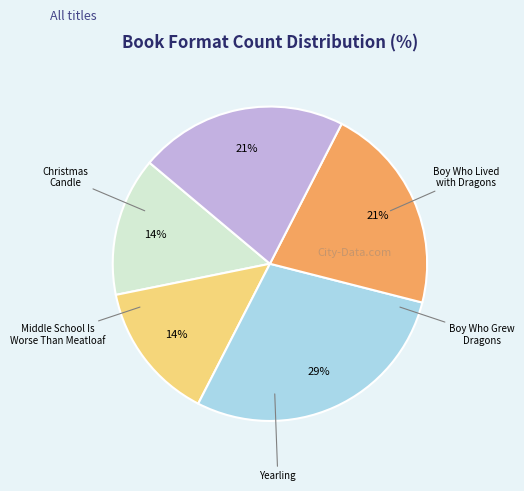

Is there a majority slice in this chart?

No